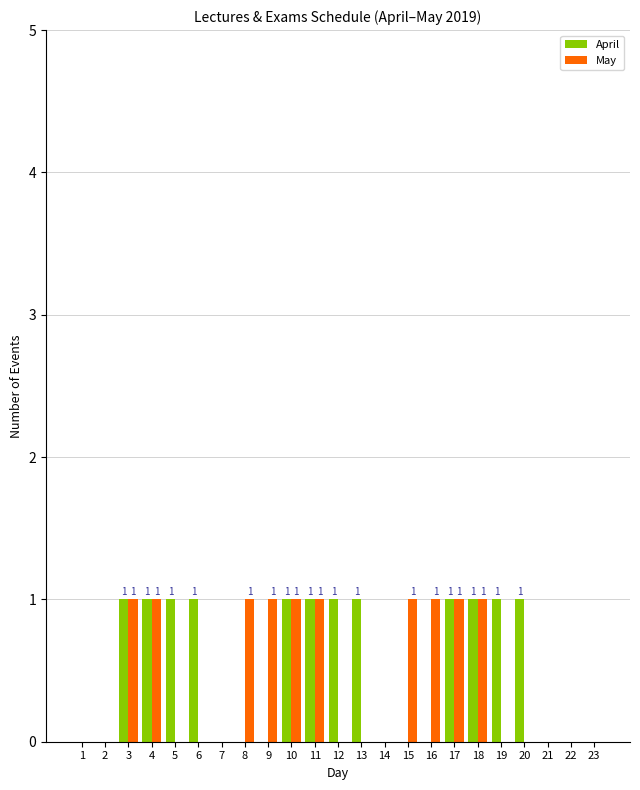

The April series shows 2 at 6. True or false?

False